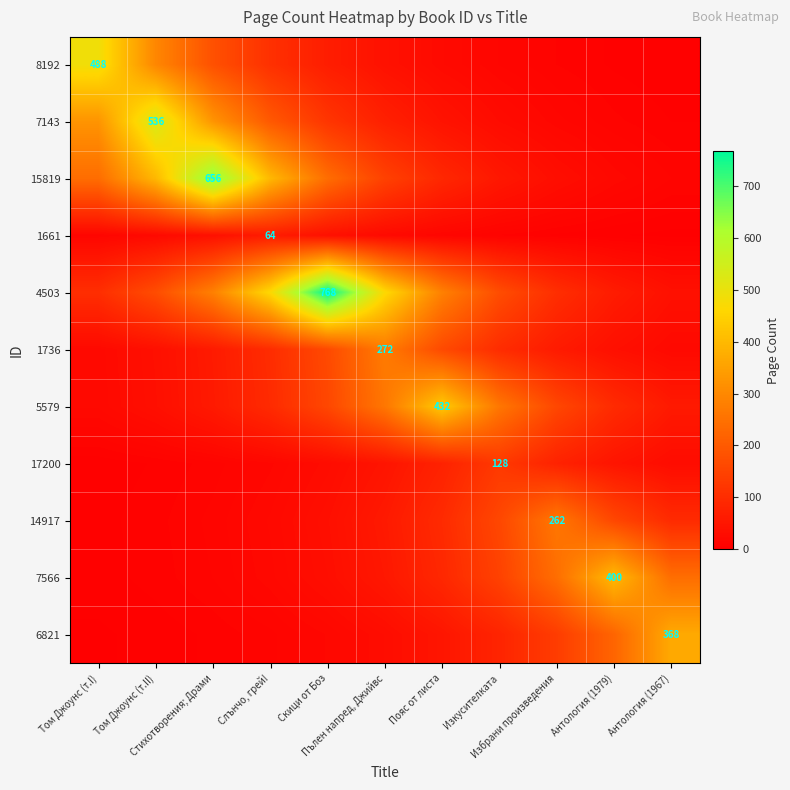

What is the greatest value displayed?

768.0